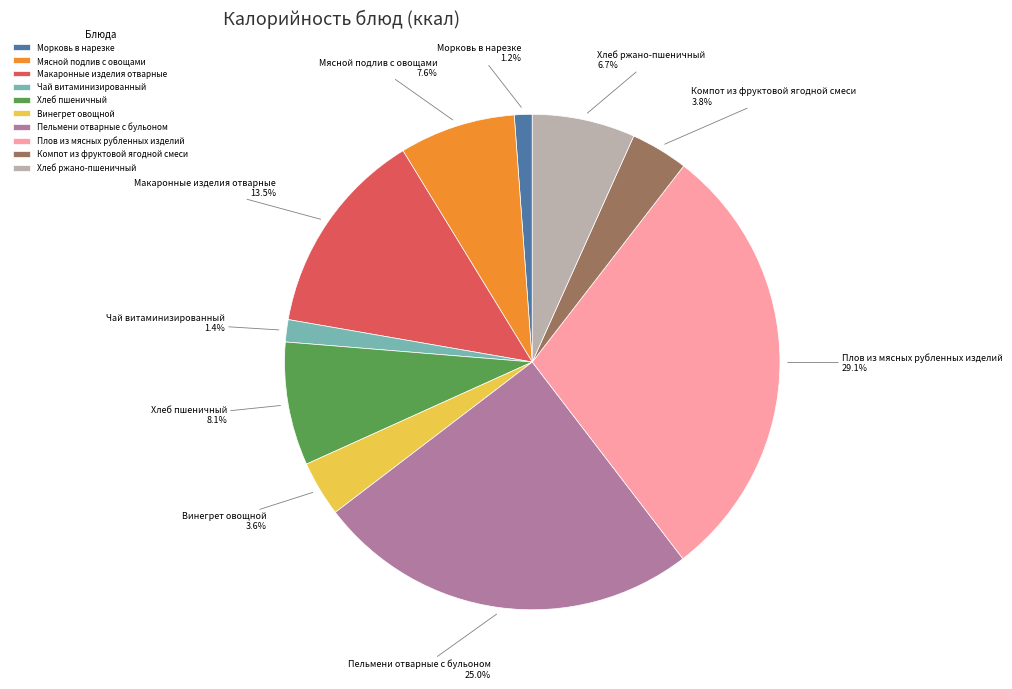

Does Компот из фруктовой ягодной смеси account for over 50% of the chart?

No